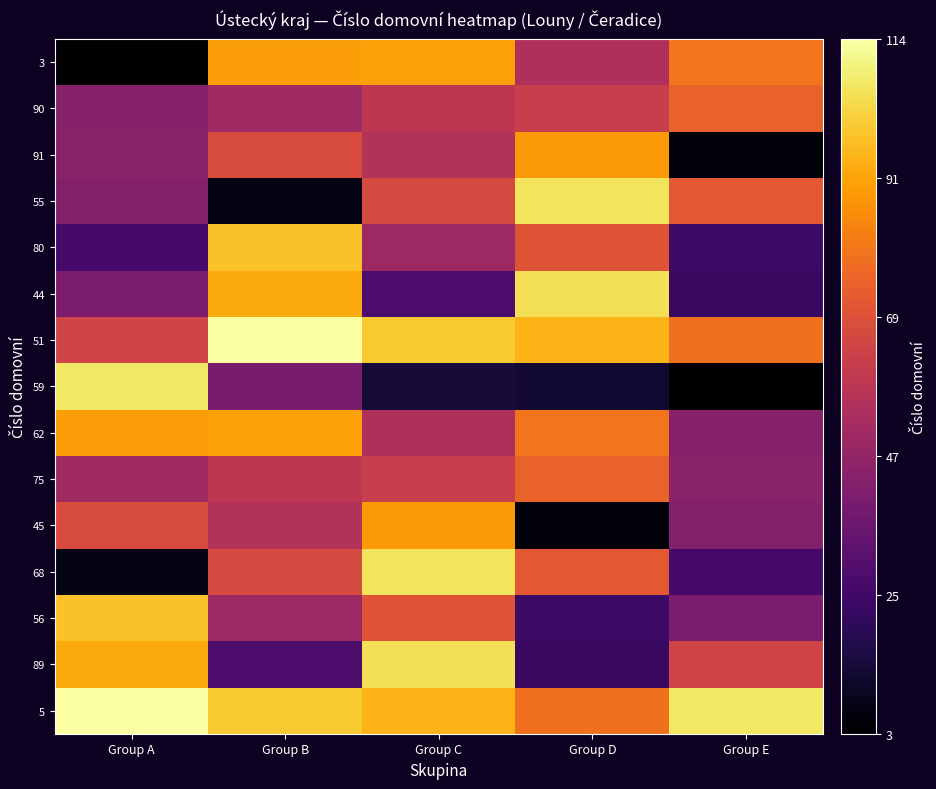

Which category has the lowest value across all series?

Group A